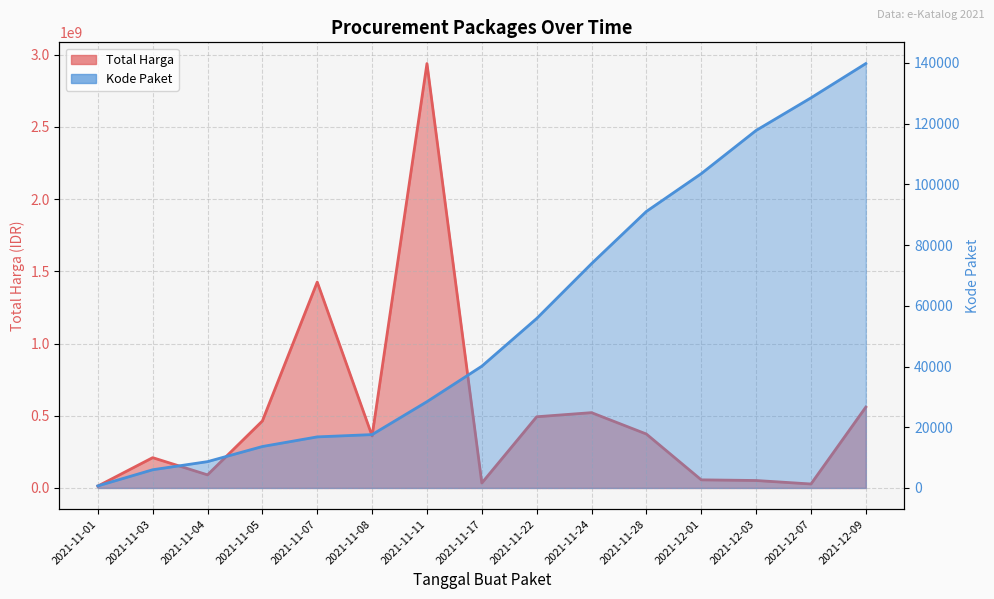

What is the minimum value for Kode Paket?

675